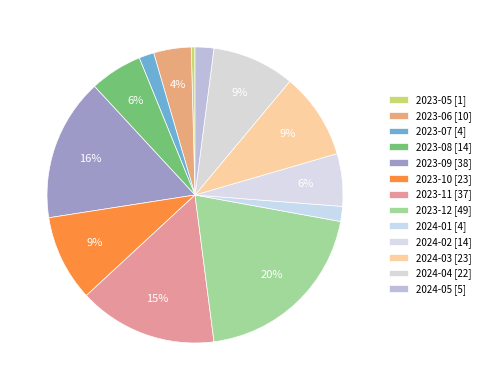

The 2023-06 slice represents 19% of the pie. True or false?

False